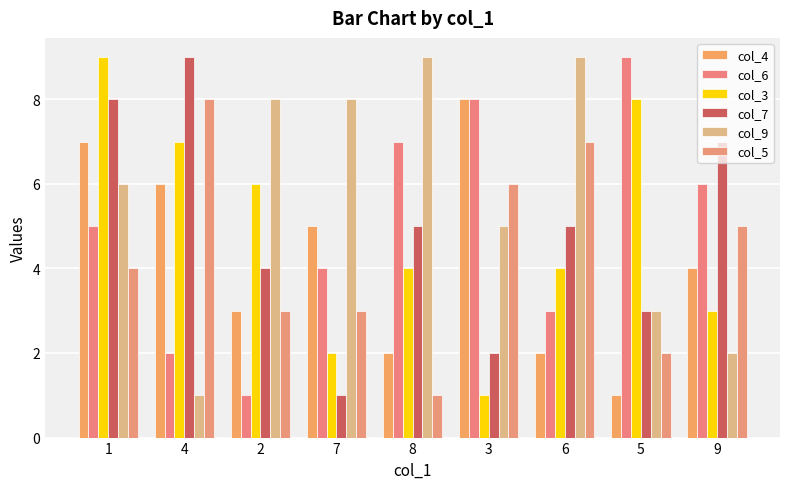

What is the value of the col_9 bar at the 9th from the left?

2